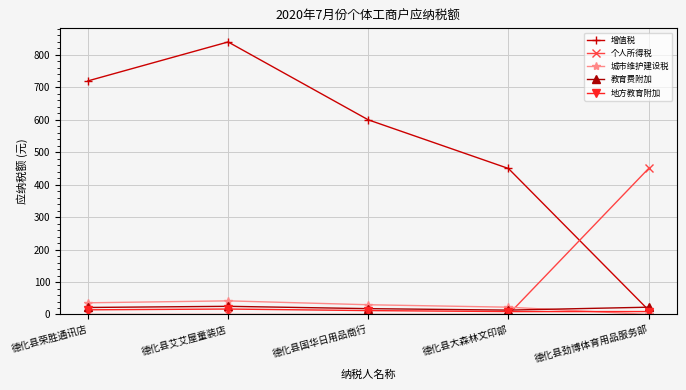

How many intersections are there between 教育费附加 and 增值税?

1